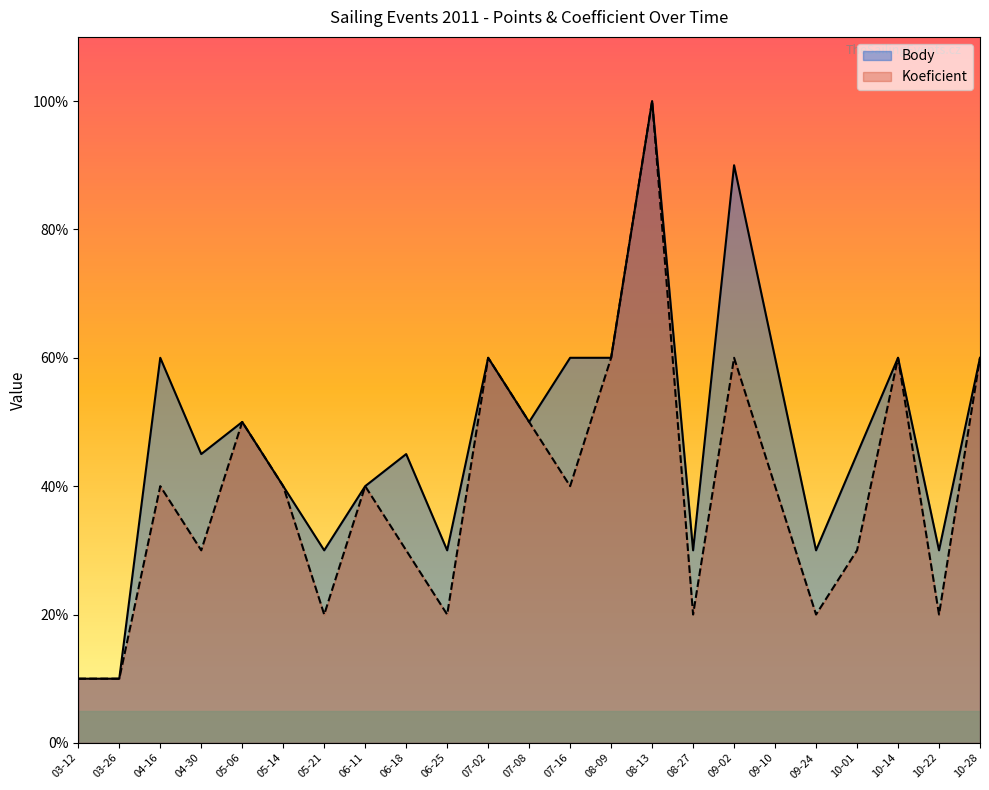

Where does the Body series first go above 4?

04-16